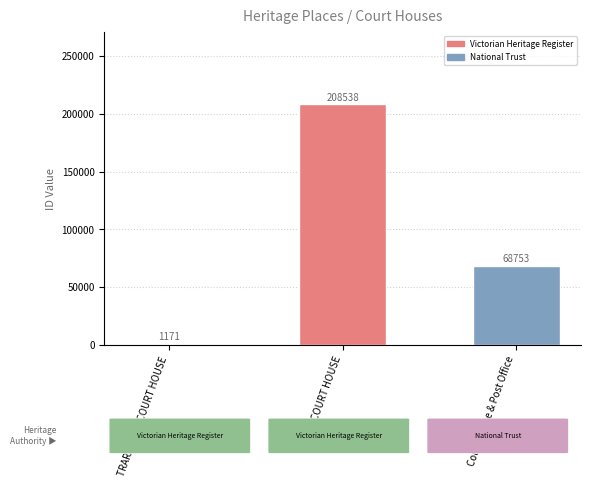

At which category does the chart reach its minimum across all series?

TRARALGON COURT HOUSE